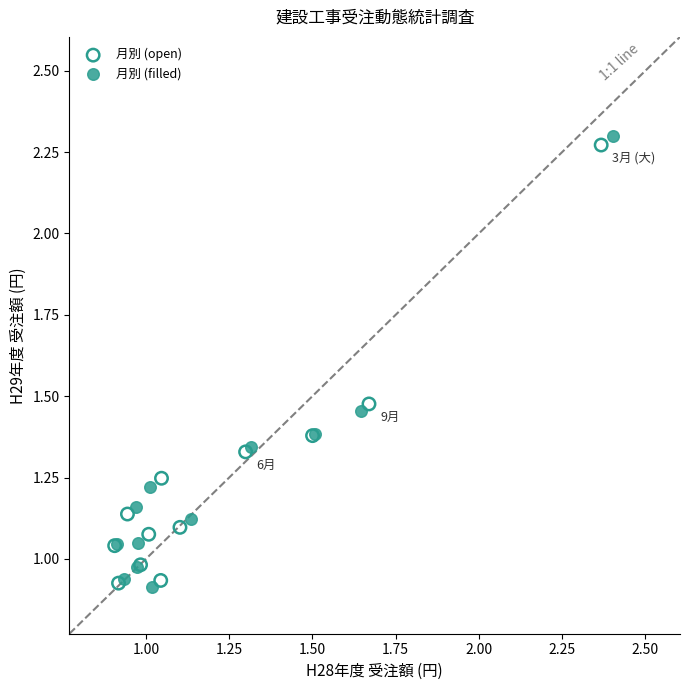

Which series contains the highest Y value?

月別 (filled)